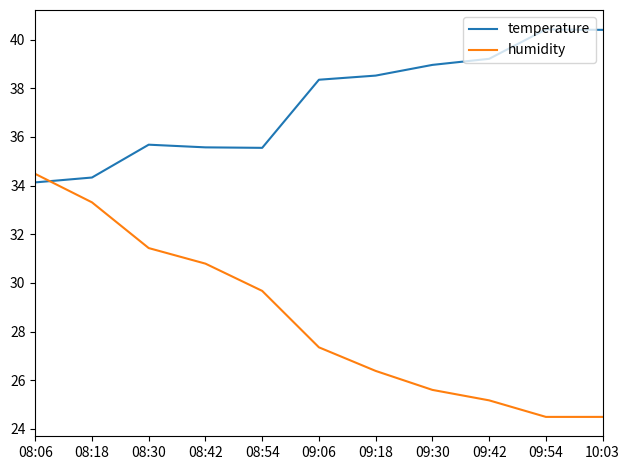

Rank the series at 09:06 from highest to lowest value.

temperature, humidity